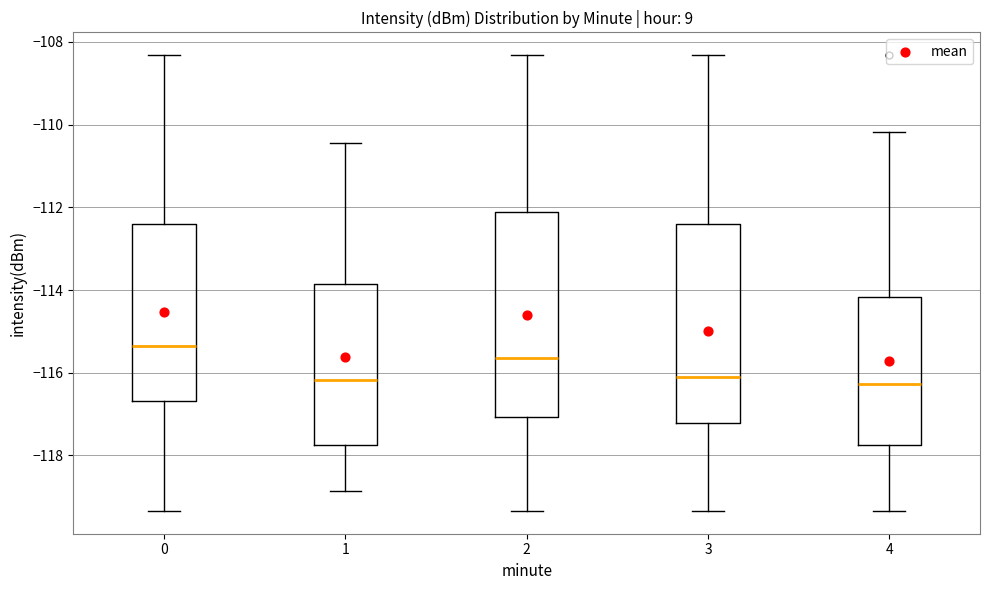

Where does the upper whisker of the box at x = 4 end on the y-axis? The values are not printed on the chart, so give them approximately, as read against the axis.

-110.2